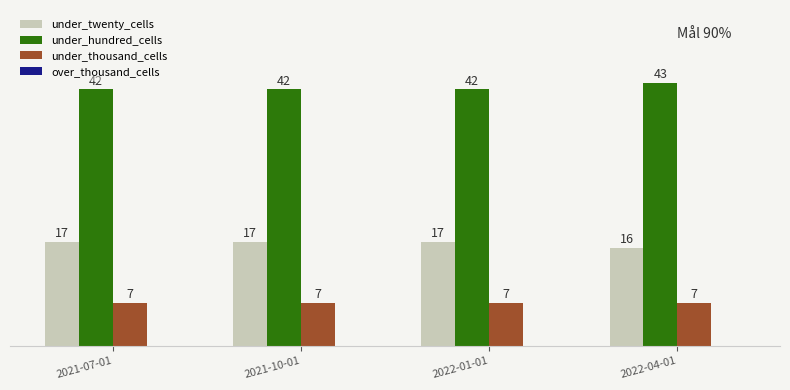

Reading left to right, transcribe all the data shown in this chart.

under_twenty_cells: 17	17	17	16
under_hundred_cells: 42	42	42	43
under_thousand_cells: 7	7	7	7